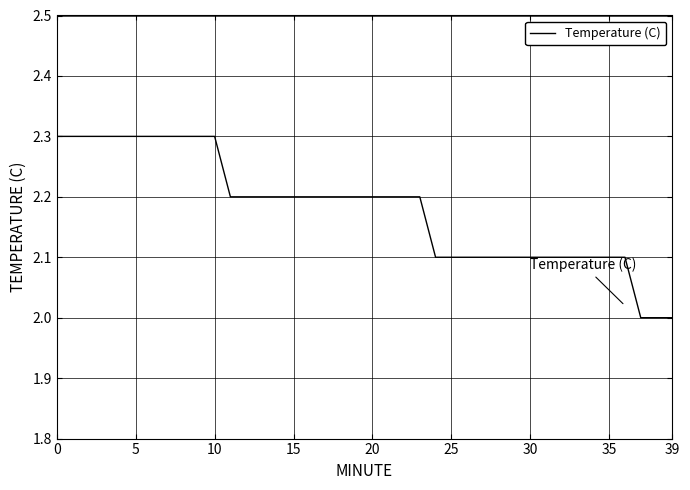

What is the difference between the maximum and minimum values?

0.3